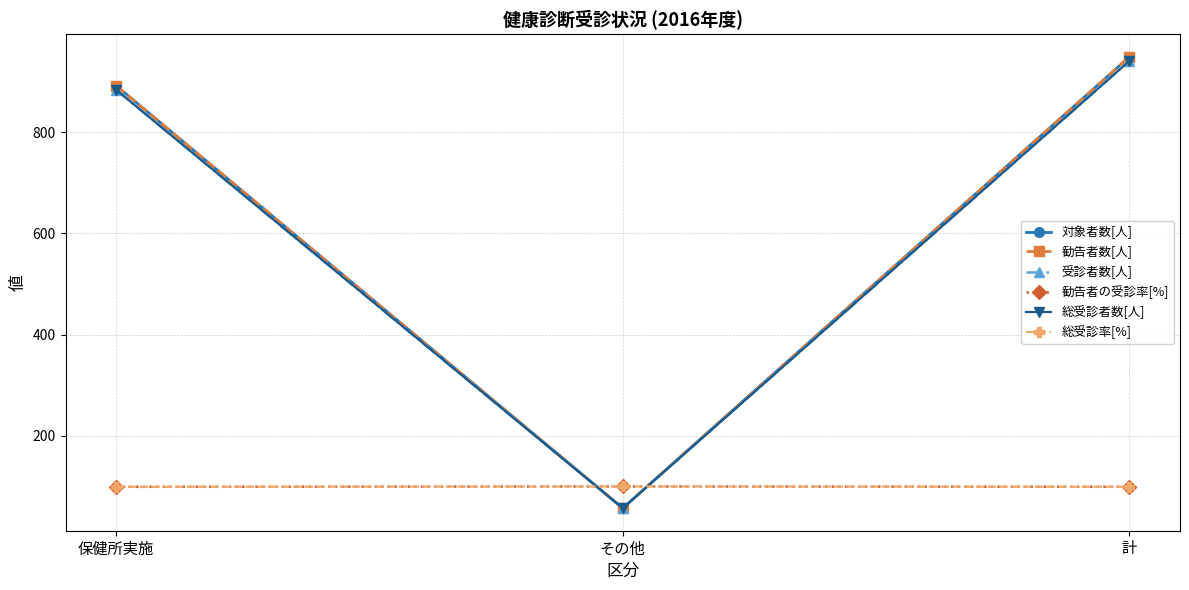

List the labels in order of 勧告者の受診率[%] value, largest first.

その他, 計, 保健所実施